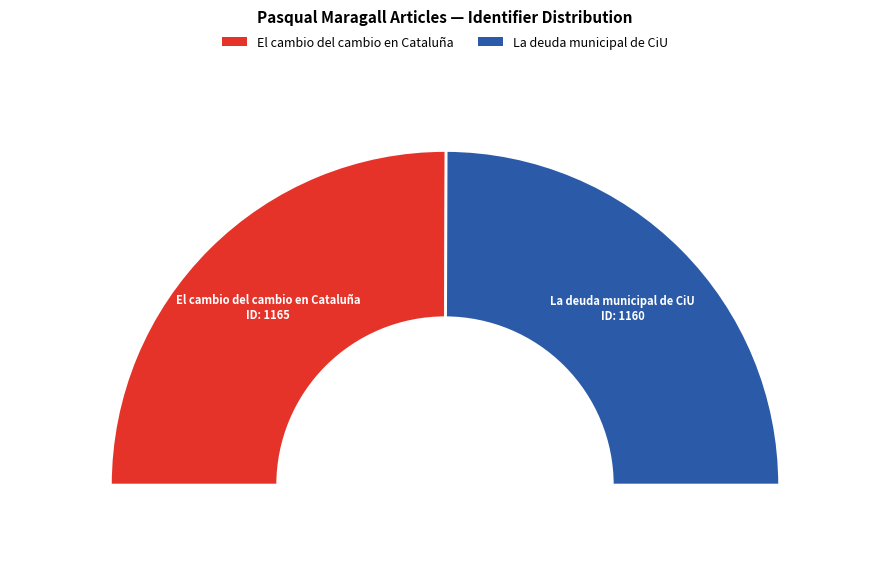

To the nearest percent, what percentage of the pie is La deuda municipal de CiU?

50%